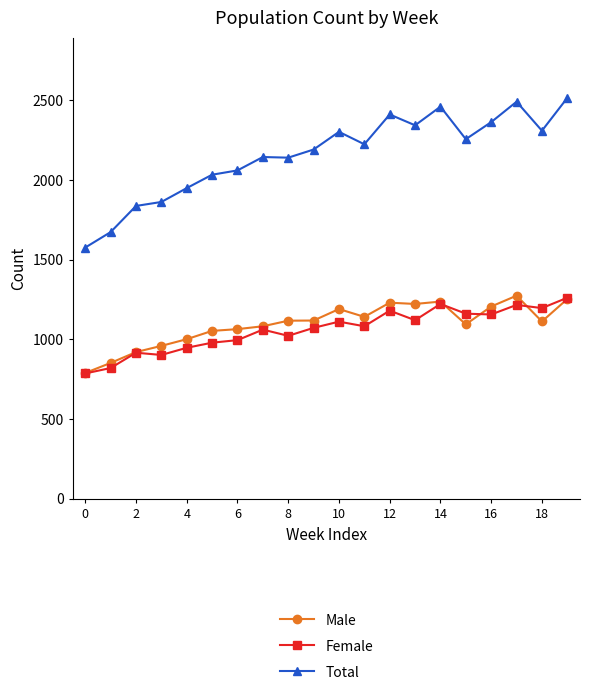

What are all the series names shown in the legend?

Male, Female, Total